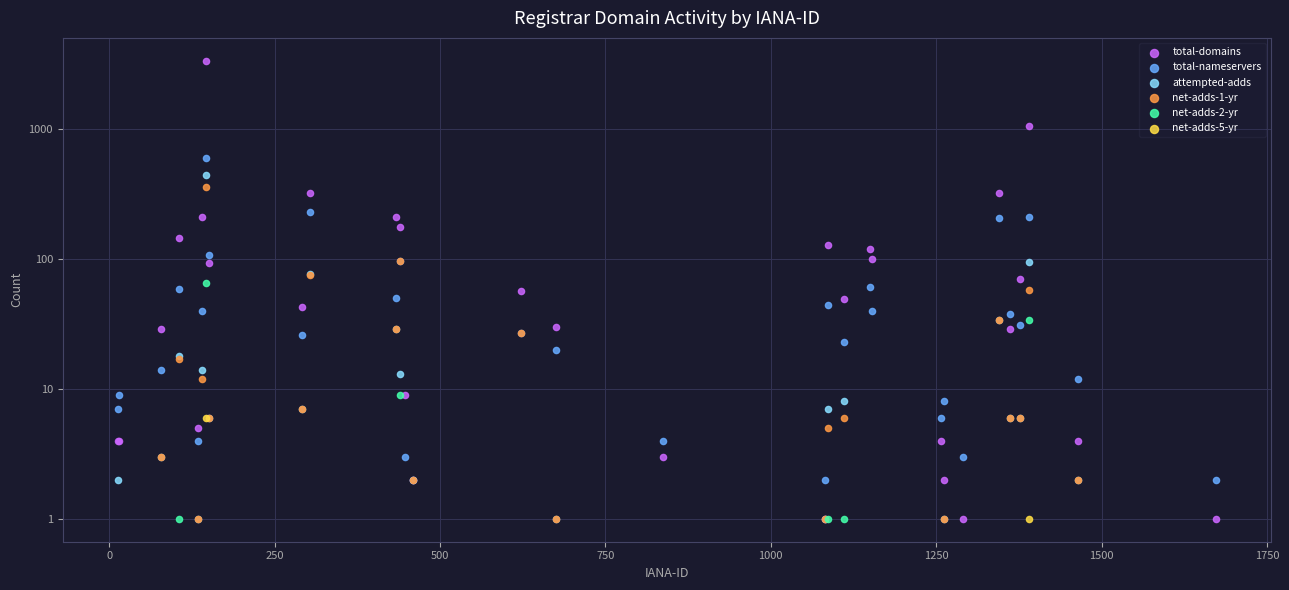

Which series reaches the minimum Y coordinate?

total-domains